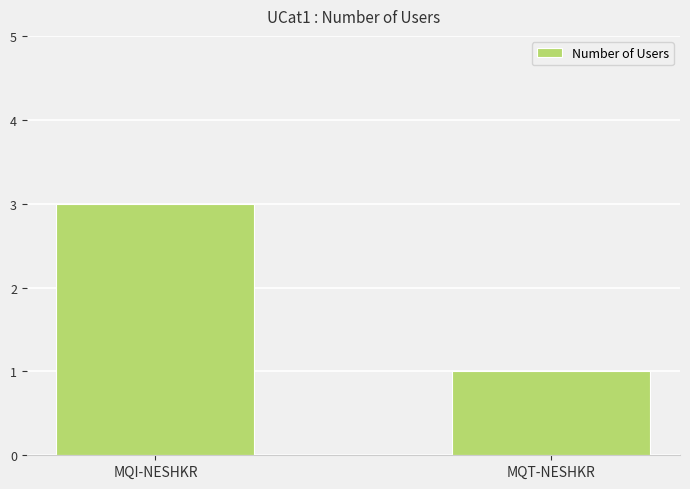

List the labels in order of value, smallest first.

MQT-NESHKR, MQI-NESHKR